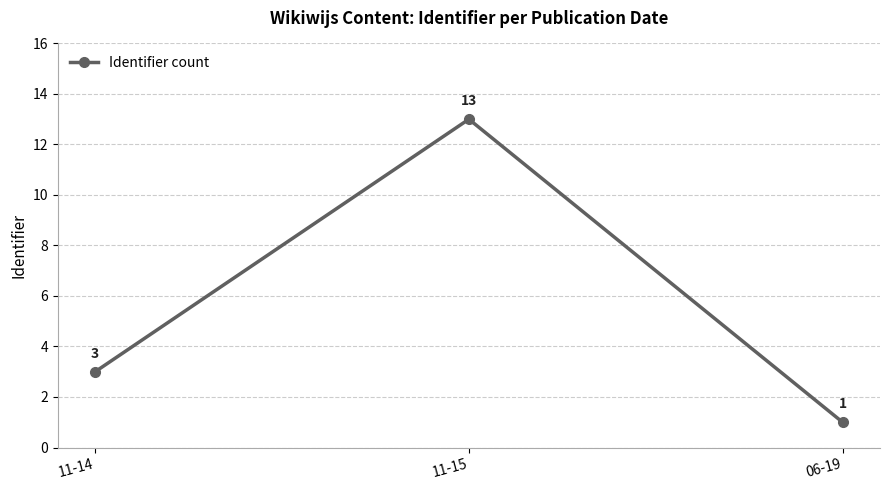

Count the values in the range 1 to 13.

3